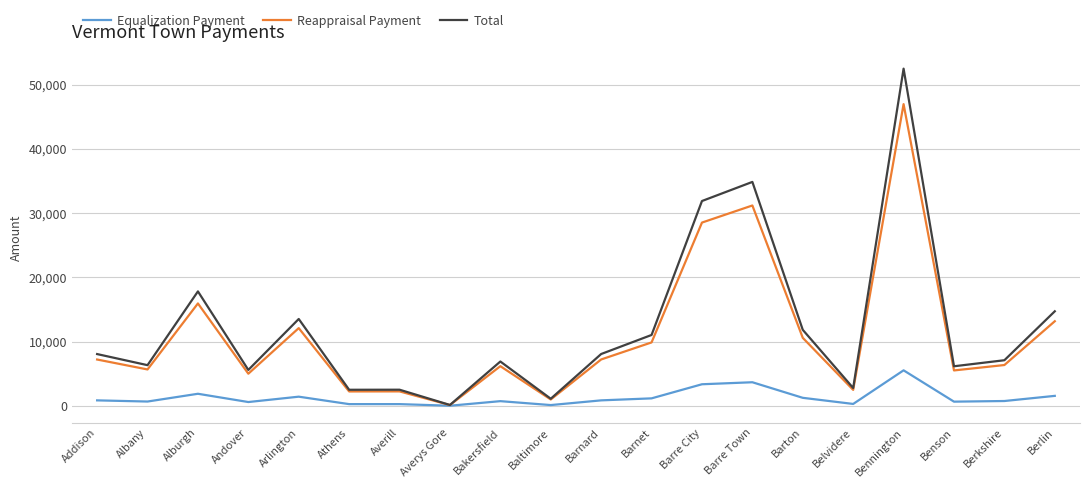

How many distinct data groups are displayed?

3